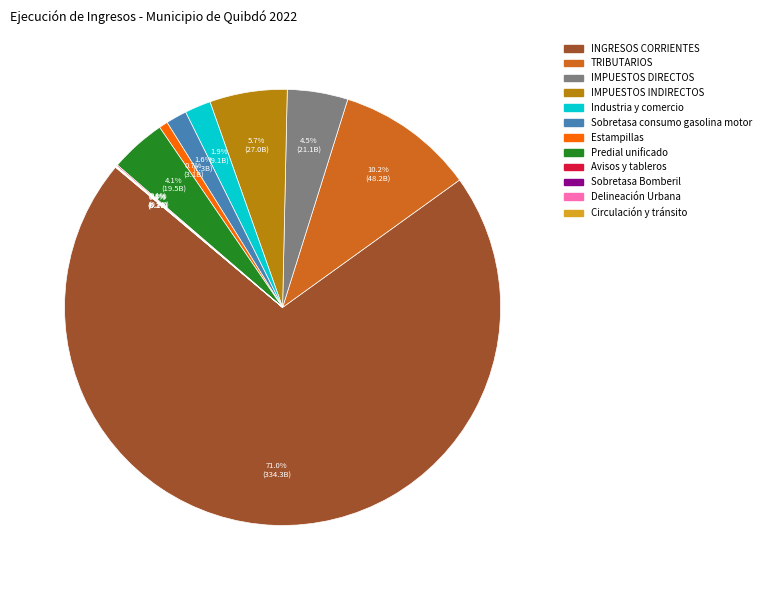

Which slice represents more than half of the pie?

INGRESOS CORRIENTES